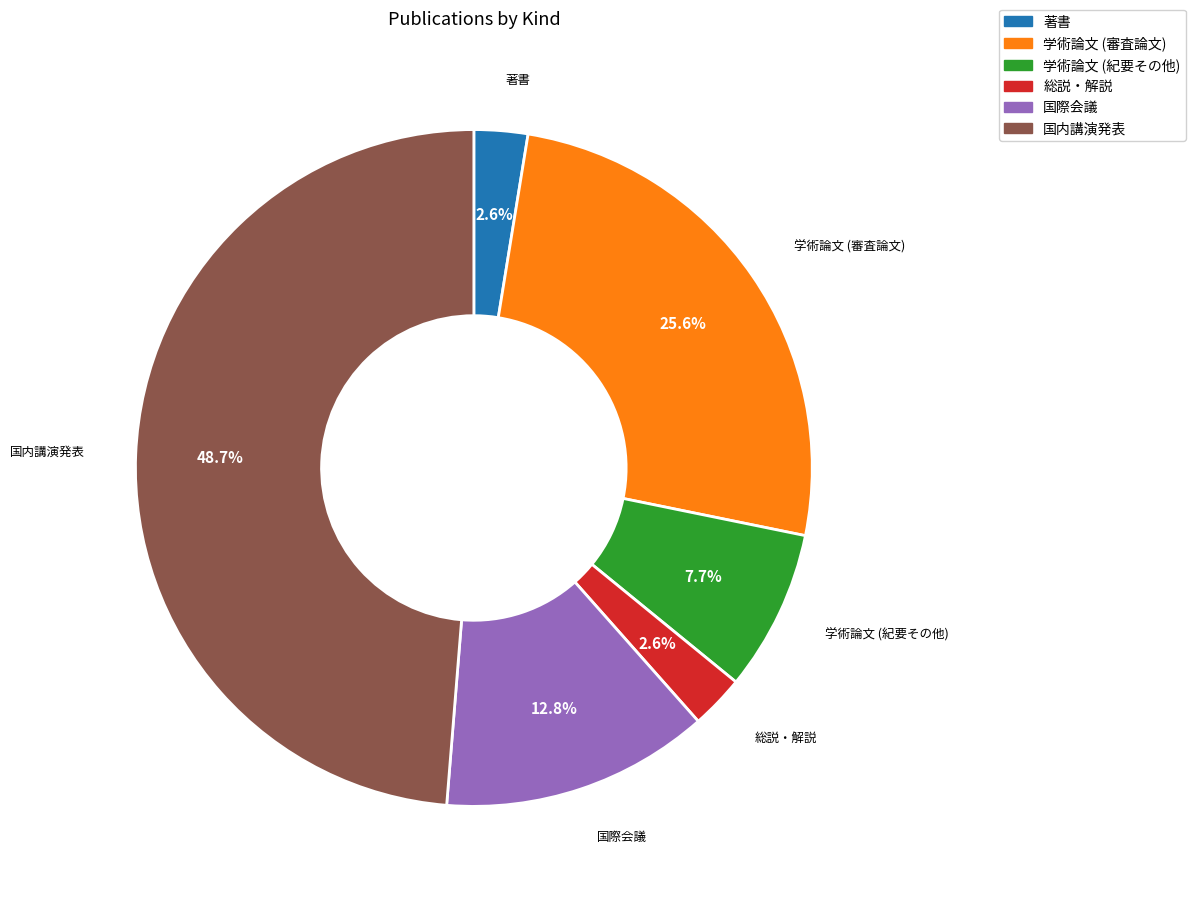

Which category has the biggest portion of the pie?

国内講演発表